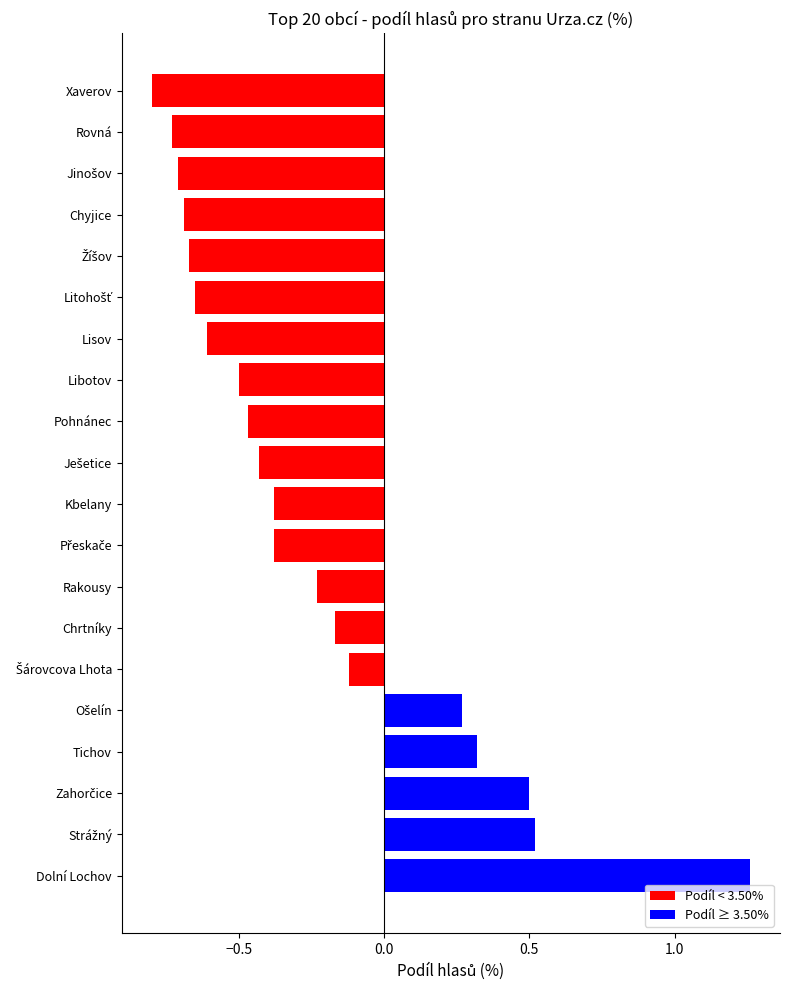

What is the sum of all Podíl < 3.50% values?

-7.5